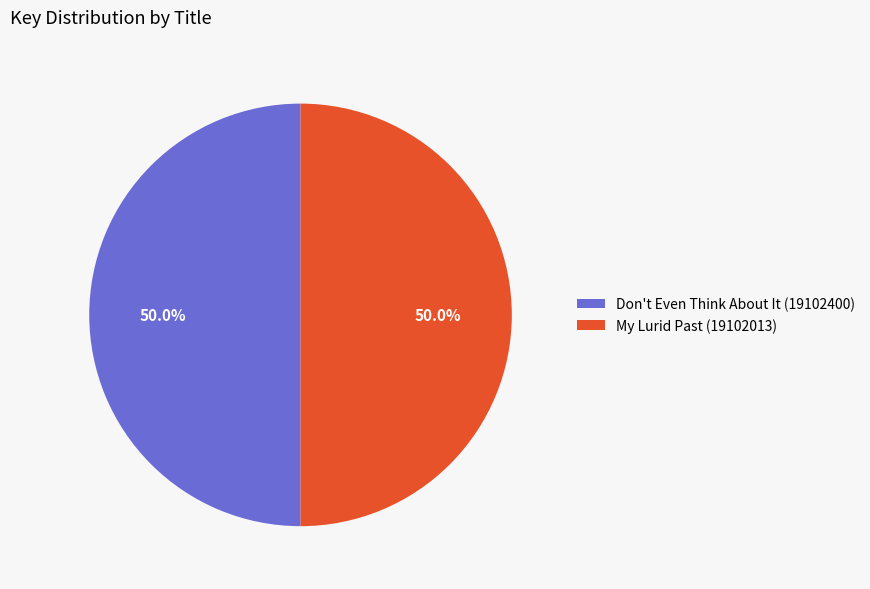

What portion of the pie excludes My Lurid Past (19102013)?

50.0%